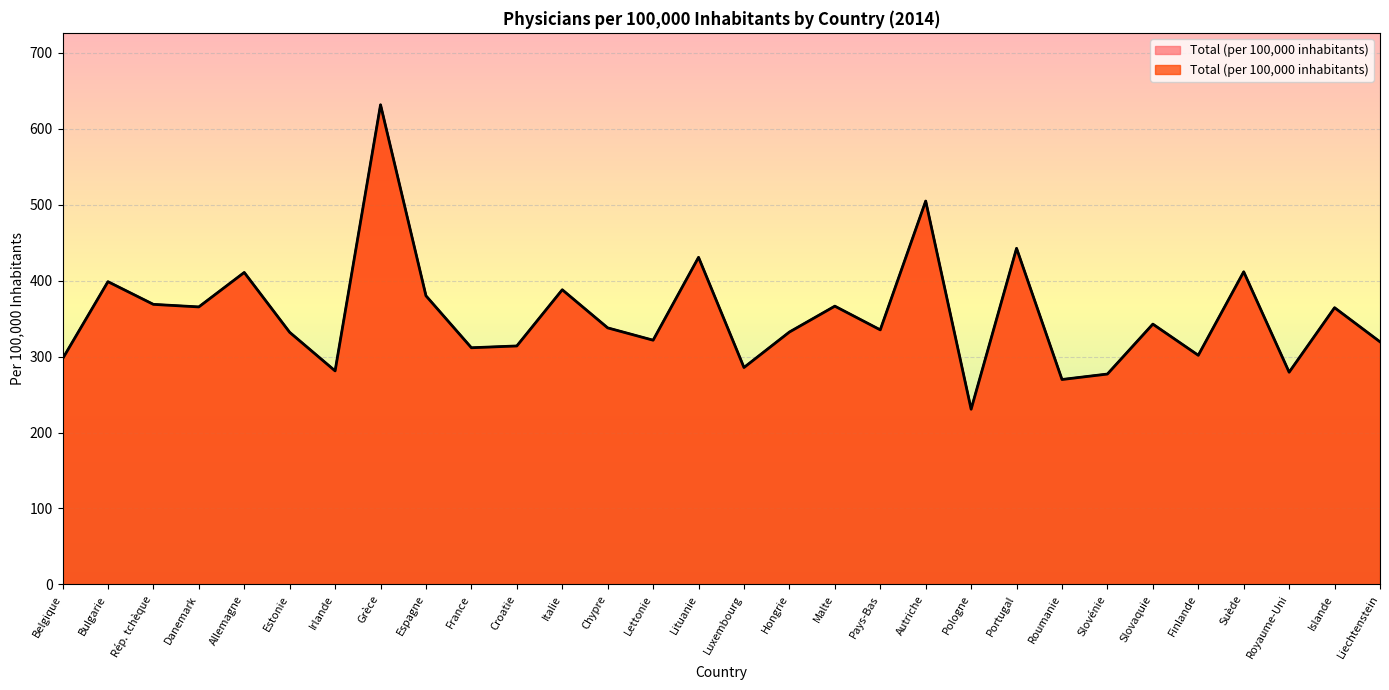

Rank the categories by value from lowest to highest.

Pologne, Roumanie, Slovénie, Royaume-Uni, Irlande, Luxembourg, Belgique, Finlande, France, Croatie, Liechtenstein, Lettonie, Estonie, Hongrie, Pays-Bas, Chypre, Slovaquie, Islande, Danemark, Malte, Rép. tchèque, Espagne, Italie, Bulgarie, Allemagne, Suède, Lituanie, Portugal, Autriche, Grèce